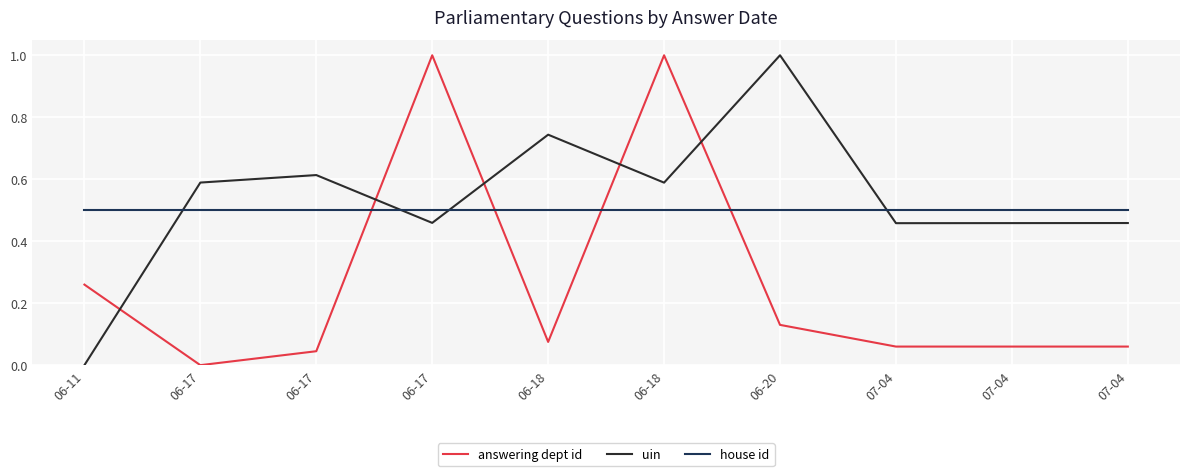

At which category does the chart reach its minimum across all series?

06-17